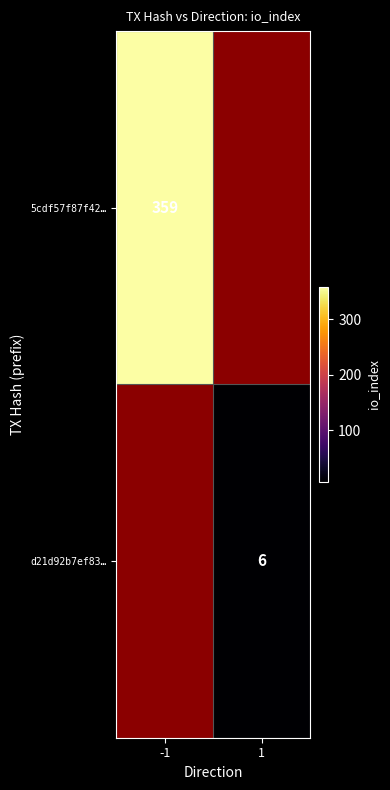

True or false: d21d92b7ef83… has a value of 11 at 1.

False